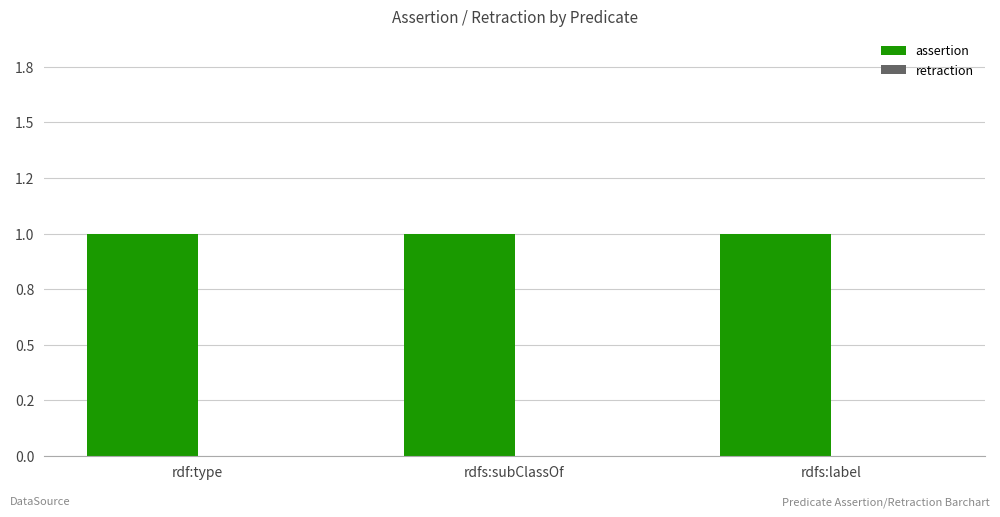

What is the spread (max minus min) of values at rdfs:subClassOf?

1